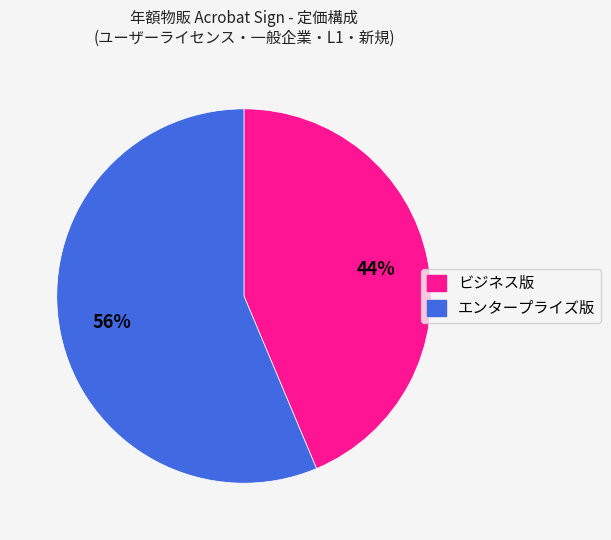

Which category has the biggest portion of the pie?

エンタープライズ版